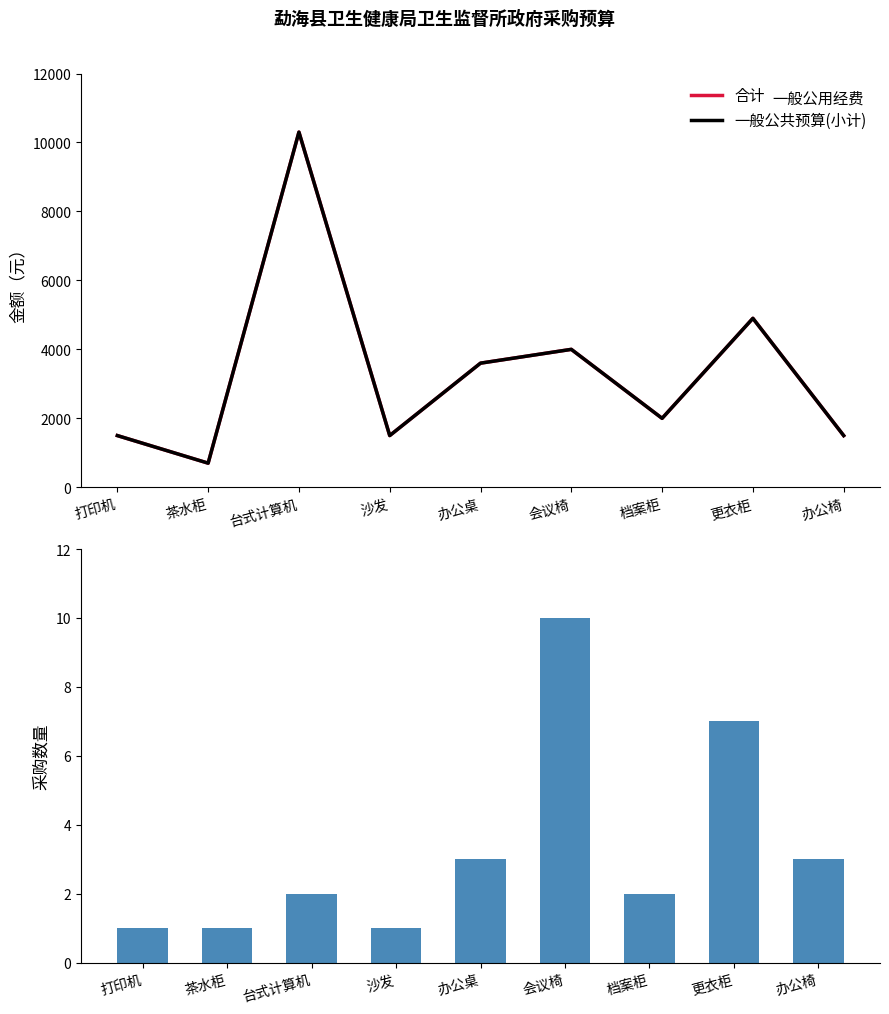

The value of 合计 at 台式计算机 is 10300. True or false?

True